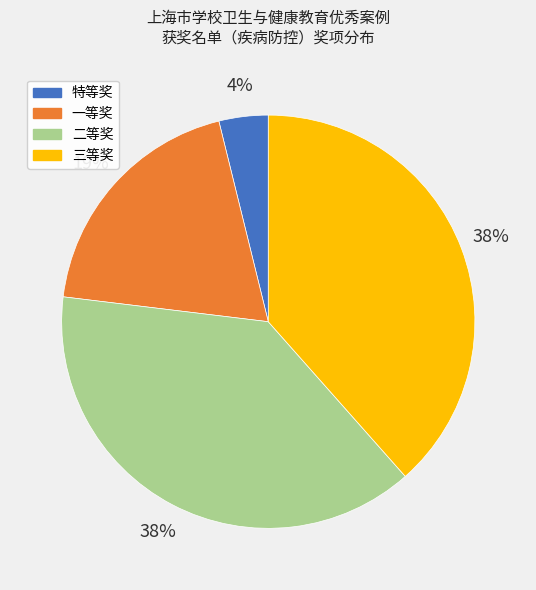

Which category has the smallest portion of the pie?

特等奖